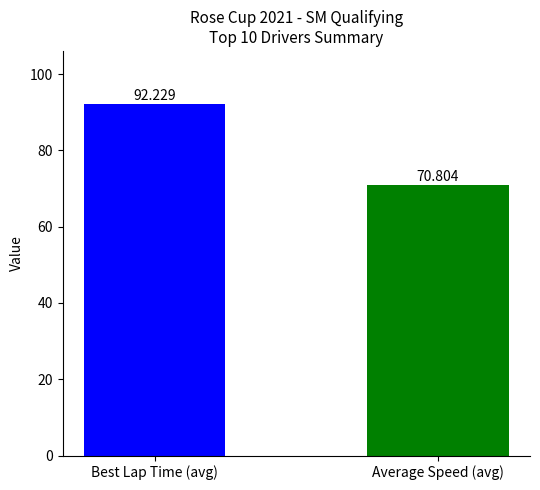

At which label is the value closest to 81?

Average Speed (avg)